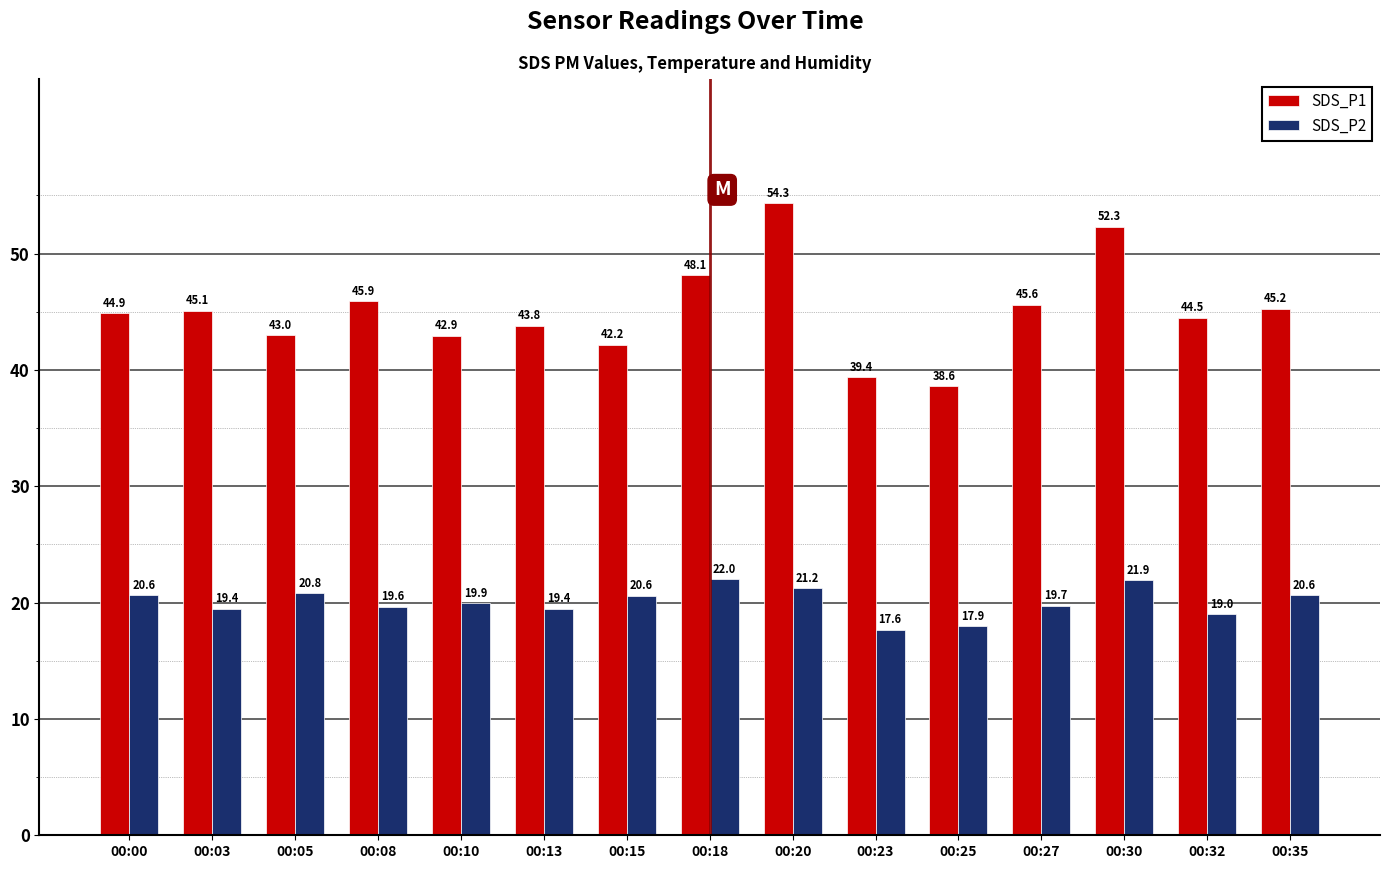

The SDS_P1 series shows 43.0 at 00:05. True or false?

True